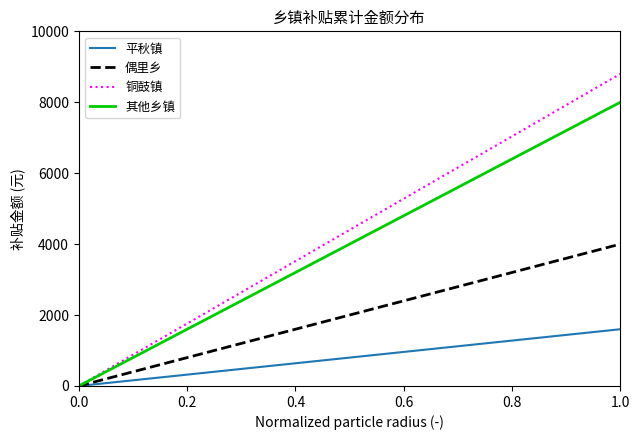

Reading left to right, what are all the values shown in this chart?

平秋镇: 0.0	114.3	228.6	342.9	457.1	571.4	685.7	800.0	914.3	1028.6	1142.9	1257.1	1371.4	1485.7	1600.0
偶里乡: 0.0	285.7	571.4	857.1	1142.9	1428.6	1714.3	2000.0	2285.7	2571.4	2857.1	3142.9	3428.6	3714.3	4000.0
铜鼓镇: 0.0	628.6	1257.1	1885.7	2514.3	3142.9	3771.4	4400.0	5028.6	5657.1	6285.7	6914.3	7542.9	8171.4	8800.0
其他乡镇: 0.0	571.4	1142.9	1714.3	2285.7	2857.1	3428.6	4000.0	4571.4	5142.9	5714.3	6285.7	6857.1	7428.6	8000.0